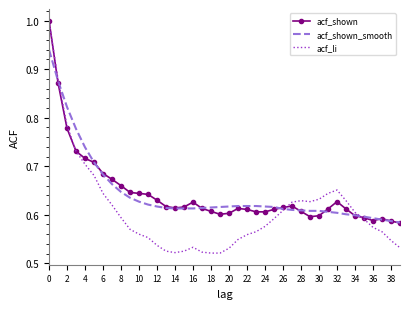

What is the maximum value shown in the chart?

1.0